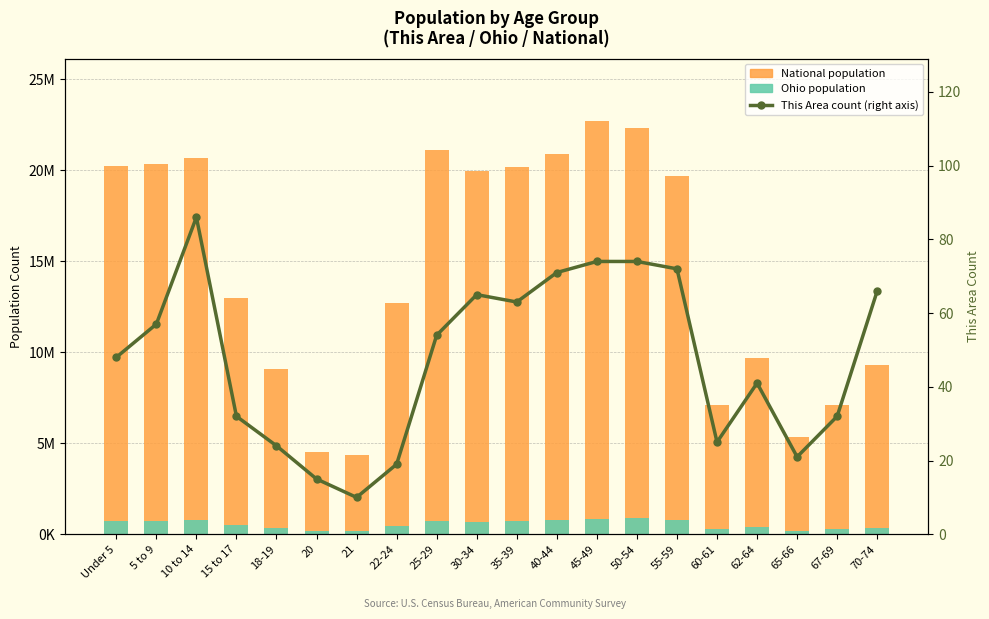

At which category does the chart reach its peak across all series?

45-49